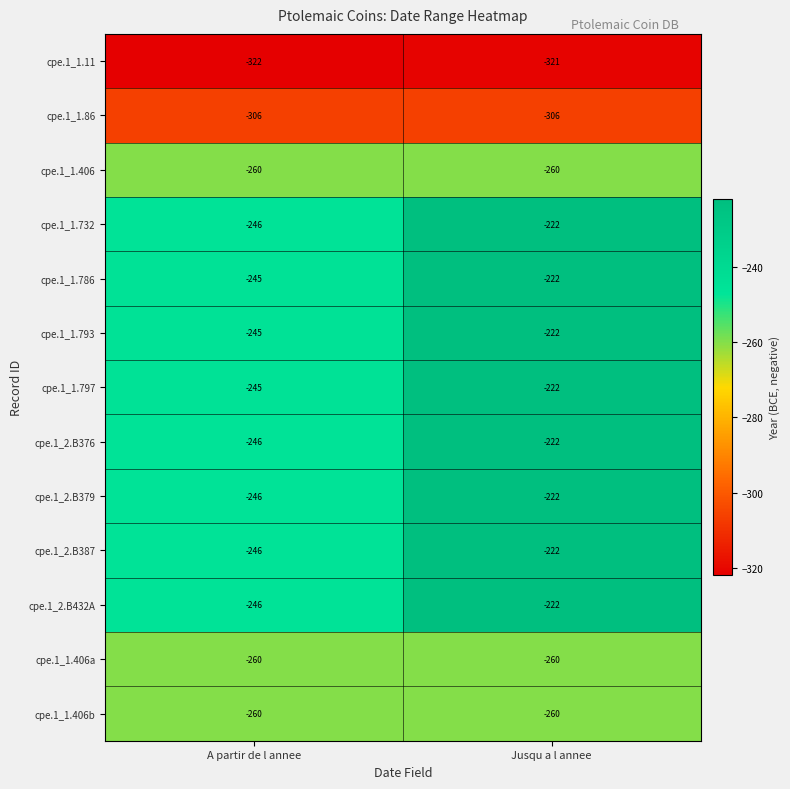

What is the difference between the maximum and minimum values in the cpe.1_2.B376 series?

24